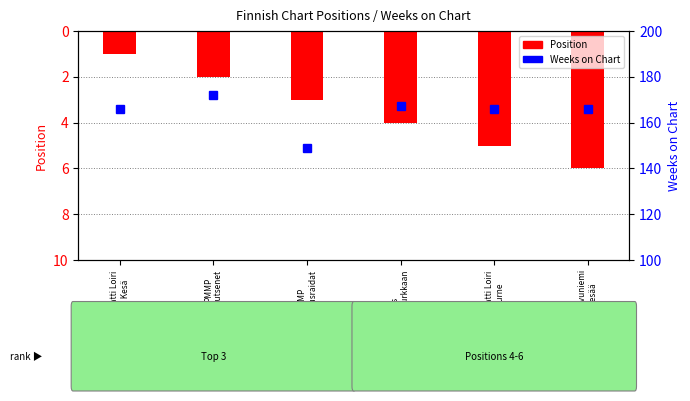

Reading left to right, extract all data points from this chart.

Position: 1	2	3	4	5	6
Weeks on Chart: 166	172	149	167	166	166